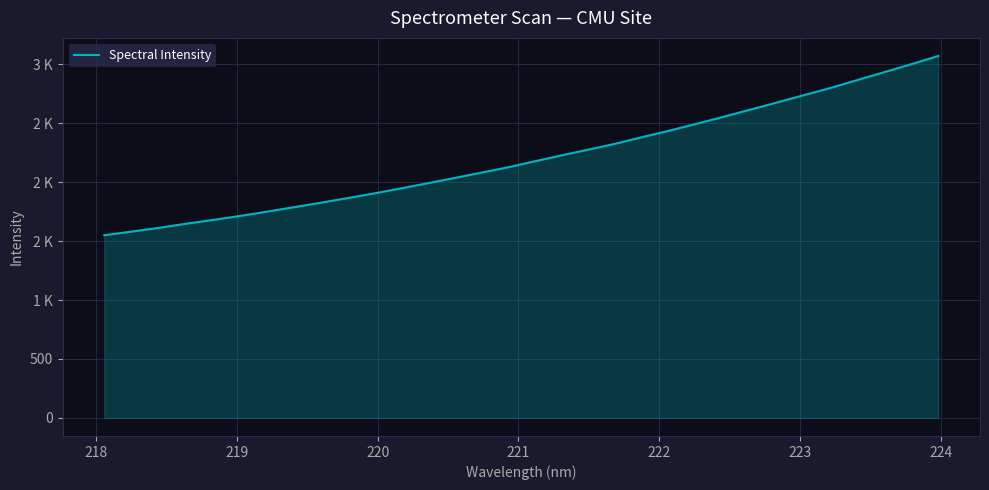

Does the chart display data point markers on the line(s)?

No